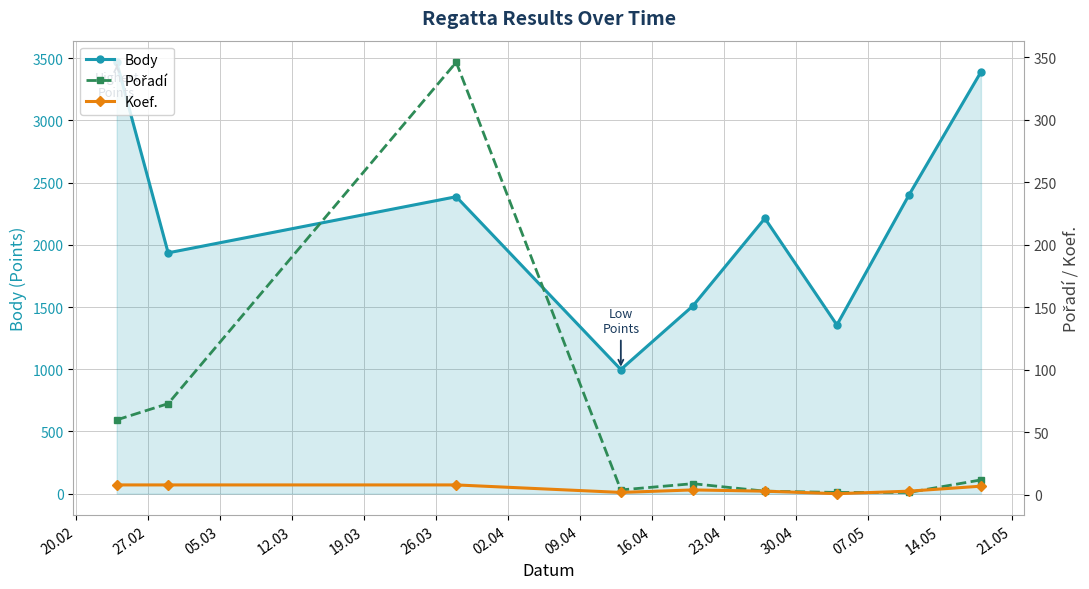

True or false: Body has more than 1 interior local peaks.

True